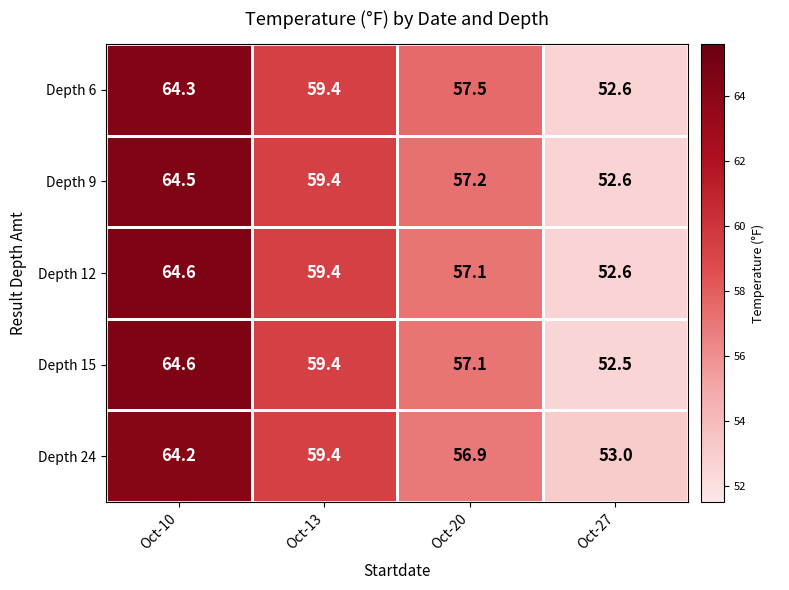

Count the number of data series in this chart.

5